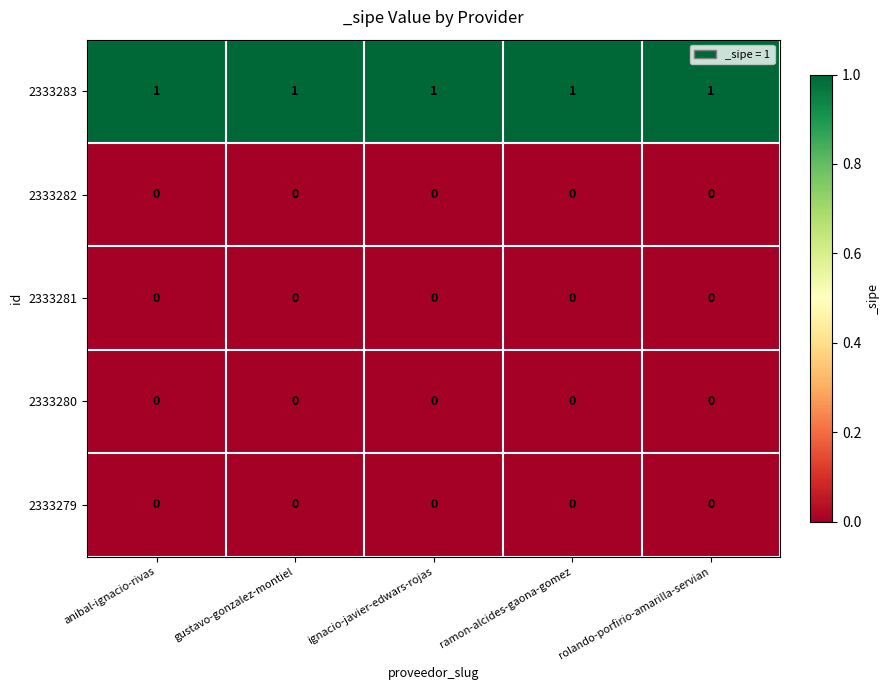

True or false: 2333283 has a value of 0 at rolando-porfirio-amarilla-servian.

False